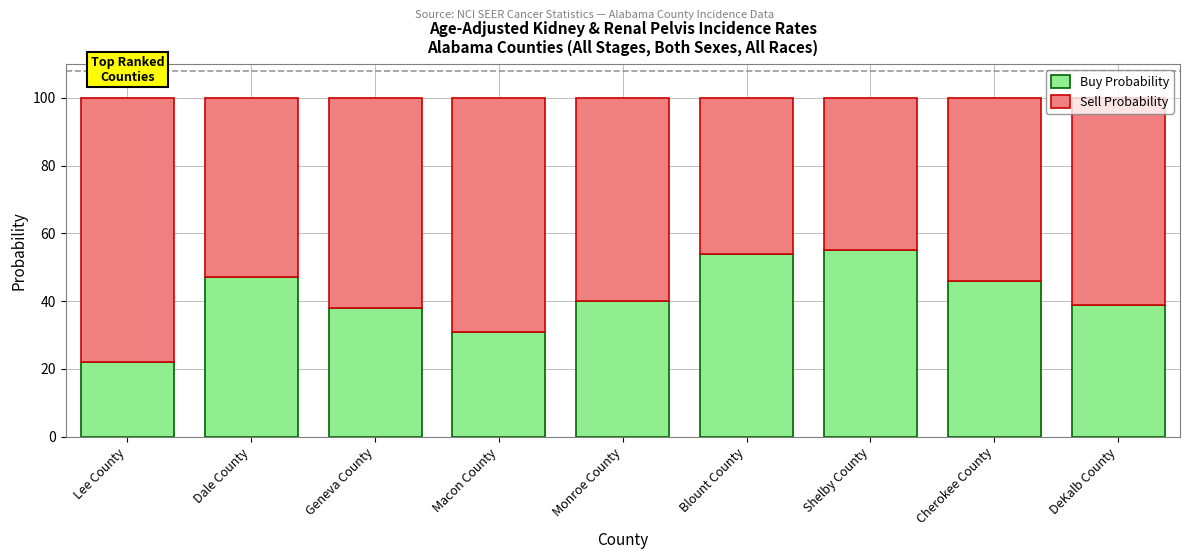

What is the maximum value for Buy Probability?

55